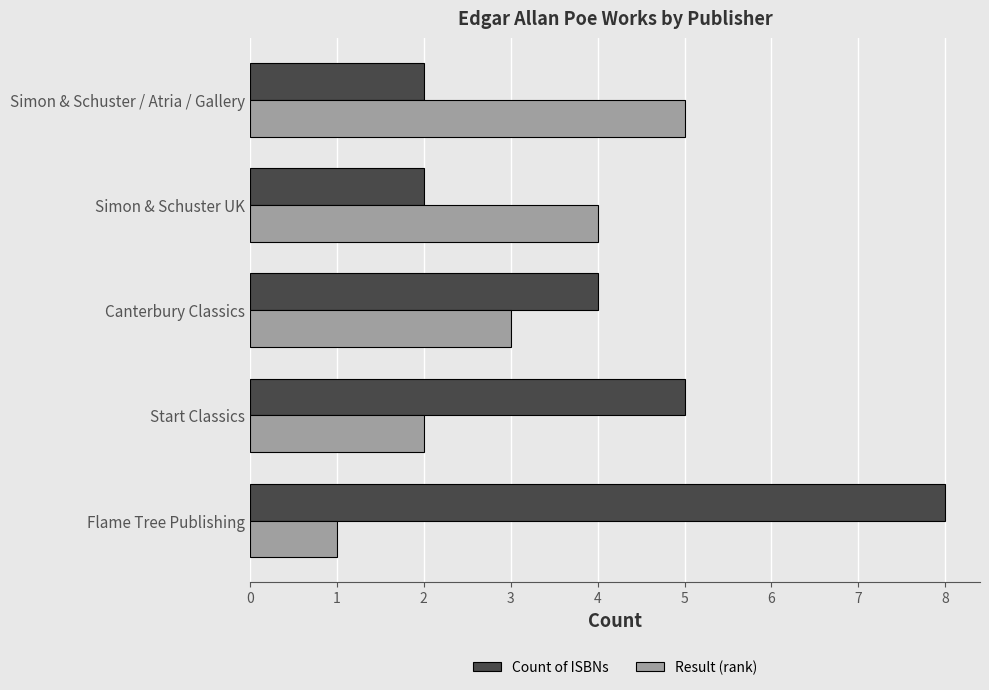

What is the difference between the second highest and minimum values in the Count of ISBNs series?

3